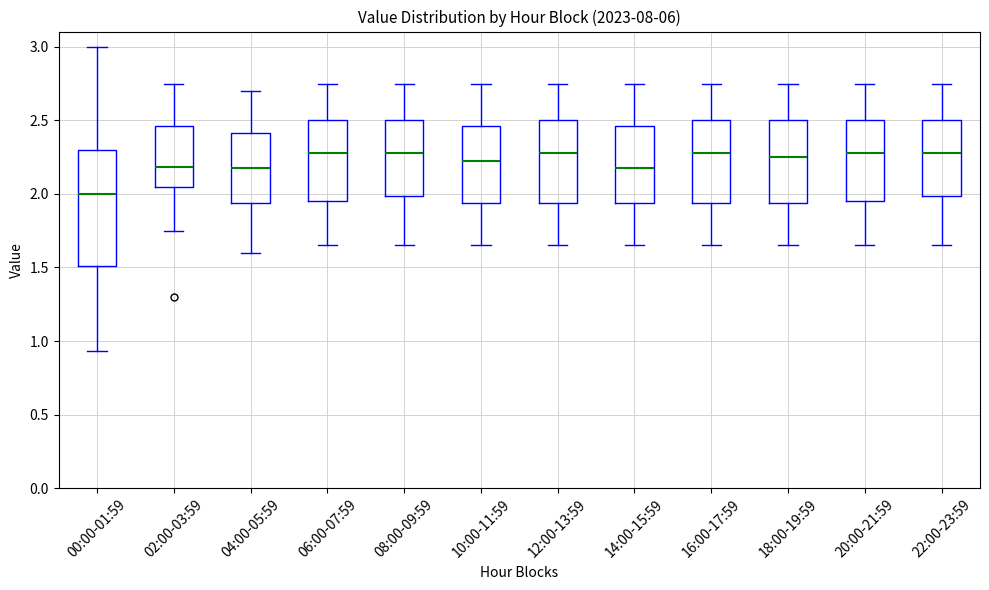

Where does the median line of the box for 16:00-17:59 sit on the y-axis? The values are not printed on the chart, so give them approximately, as read against the axis.

2.30